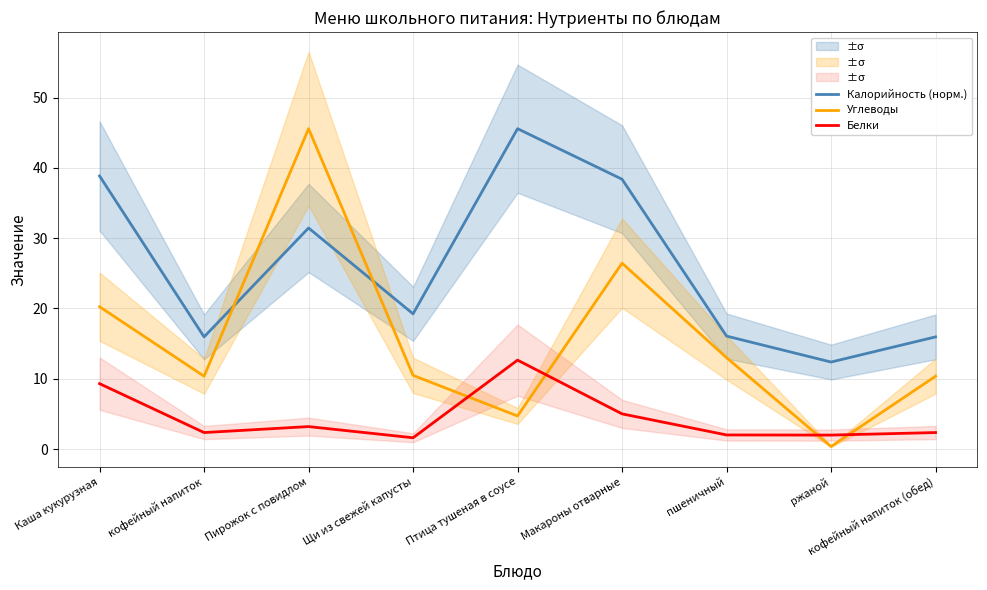

How many interior local peaks does the Калорийность (норм.) series have?

2